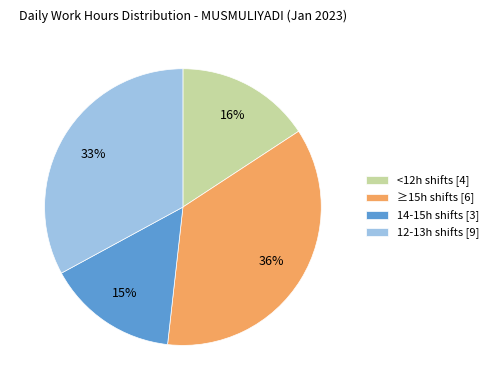

Is there a majority slice in this chart?

No